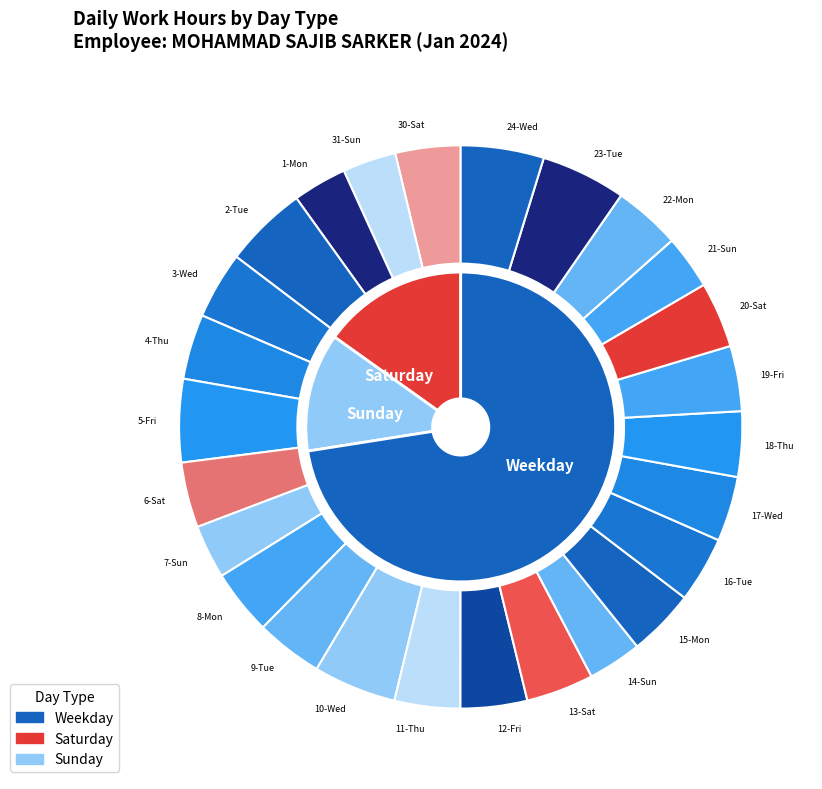

Which has a higher value, 5-Fri or 31-Sun?

5-Fri